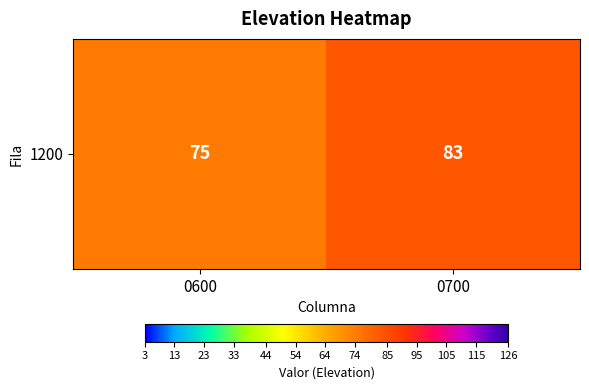

What is the average value?

79